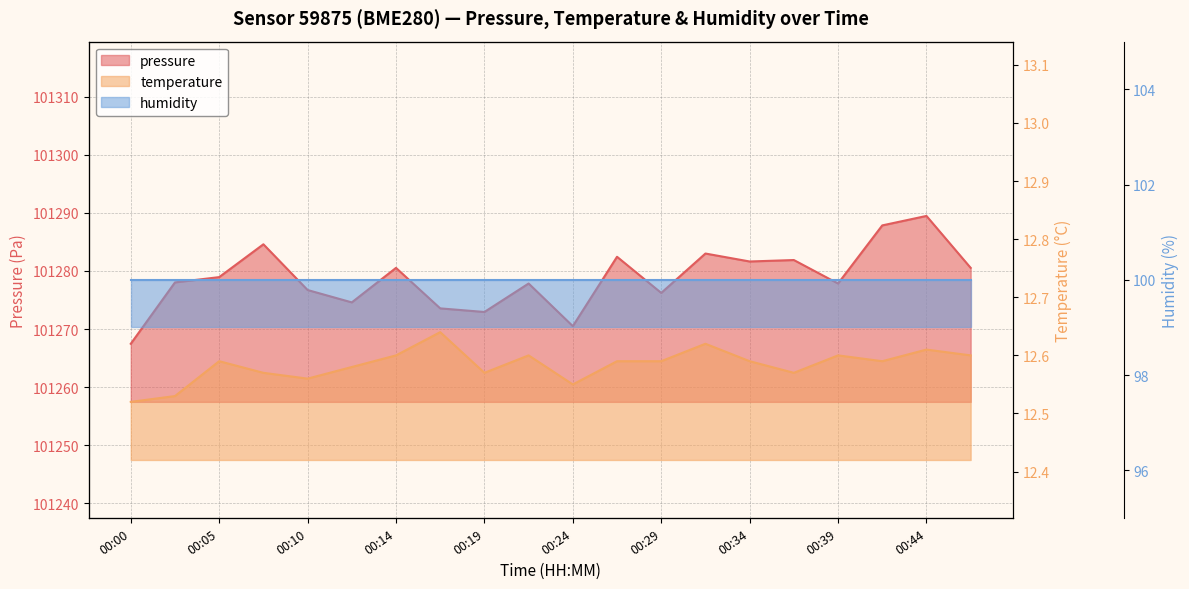

List the labels in order of pressure value, smallest first.

00:00, 00:24, 00:19, 00:17, 00:12, 00:29, 00:10, 00:22, 00:39, 00:02, 00:05, 00:14, 00:46, 00:34, 00:36, 00:27, 00:31, 00:07, 00:41, 00:44